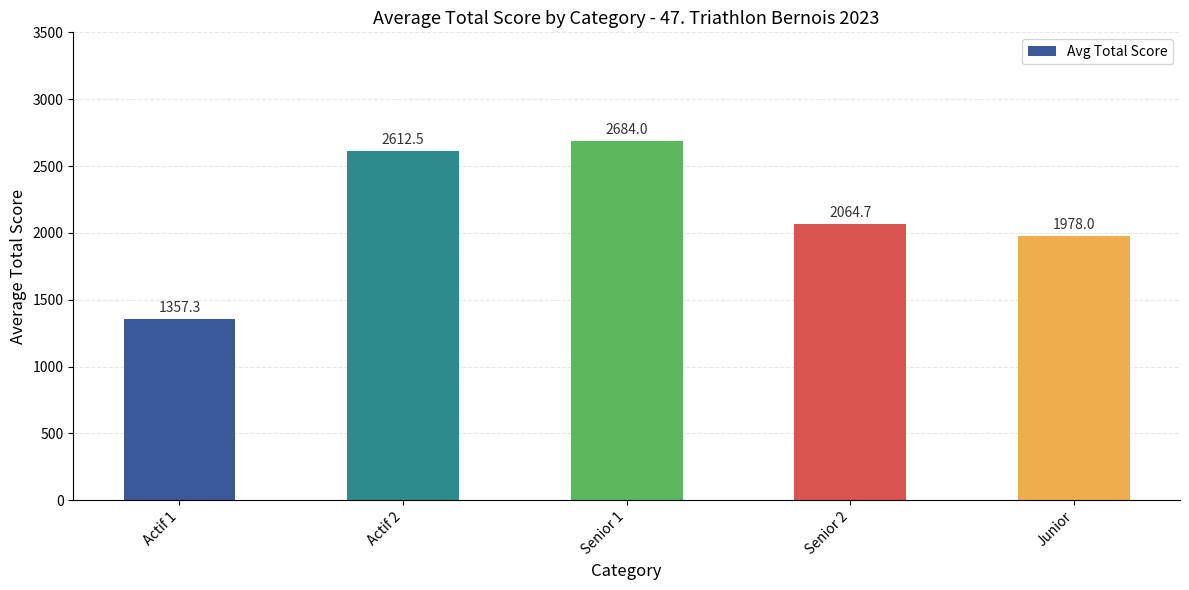

What is the average value?

2139.3